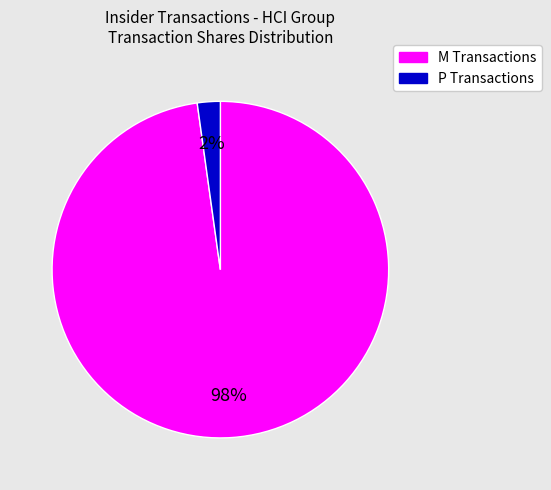

To the nearest percent, what is the difference between the largest and smallest slice percentages?

96%